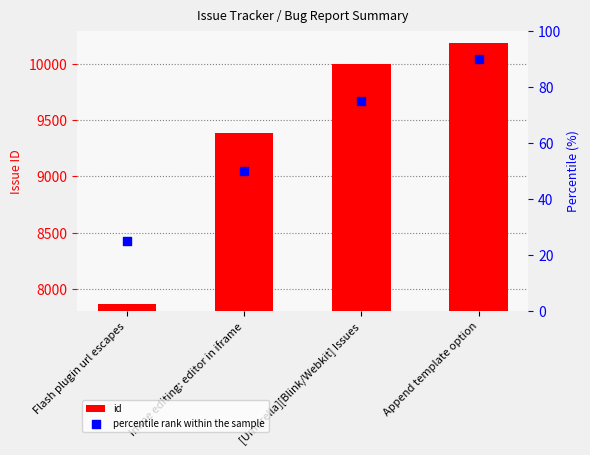

Which series has the widest spread of Y values?

id